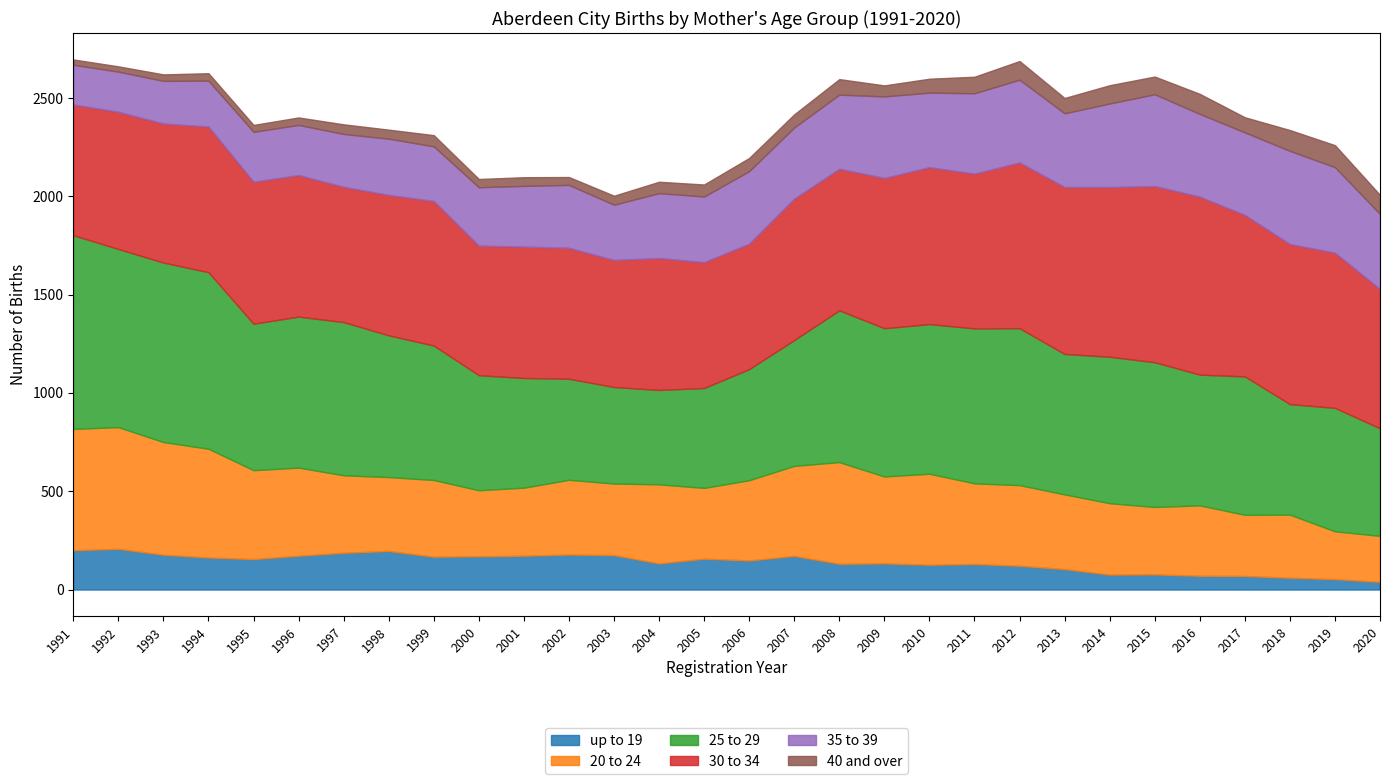

Between which two adjacent categories do 40 and over and up to 19 first intersect?

2013 and 2014